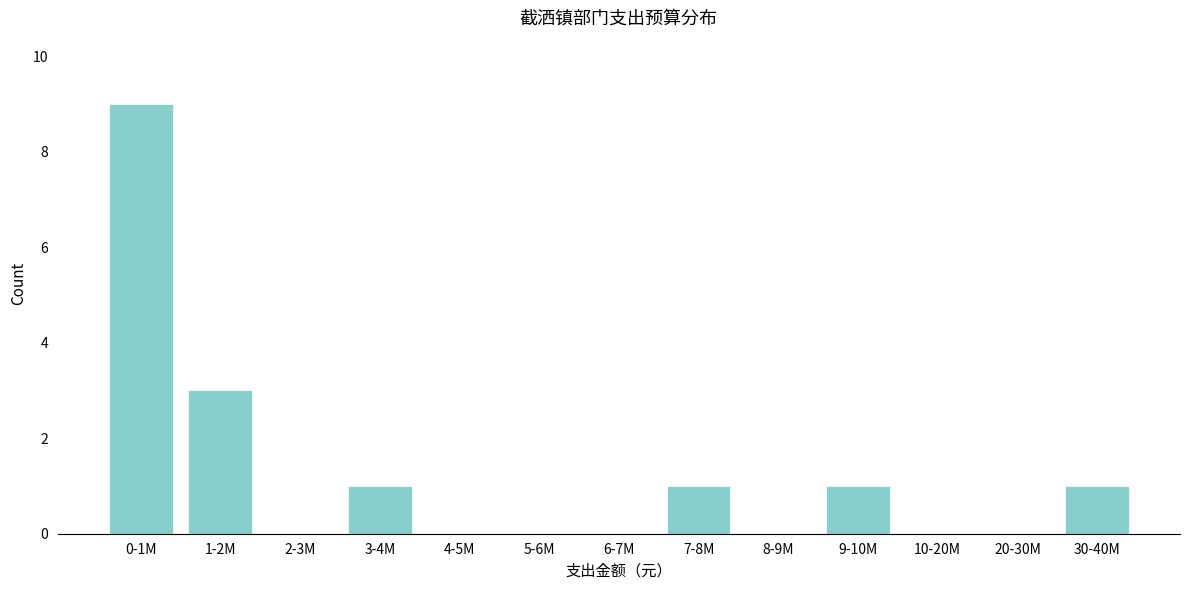

Reading right to left, extract all data points from this chart.

30-40M=1	20-30M=0	10-20M=0	9-10M=1	8-9M=0	7-8M=1	6-7M=0	5-6M=0	4-5M=0	3-4M=1	2-3M=0	1-2M=3	0-1M=9